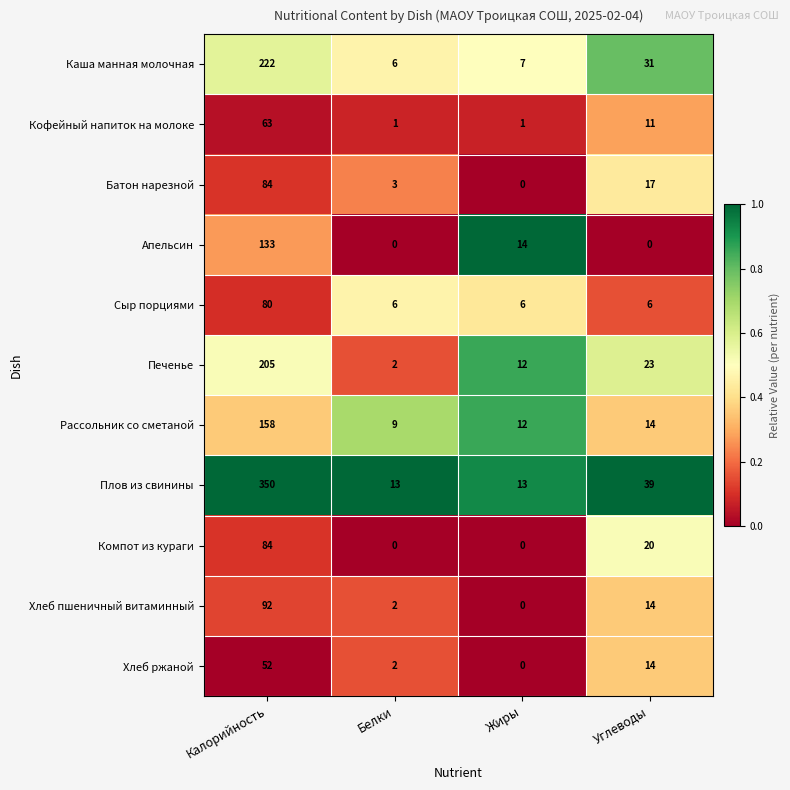

Which label corresponds to the largest value in the chart?

Калорийность